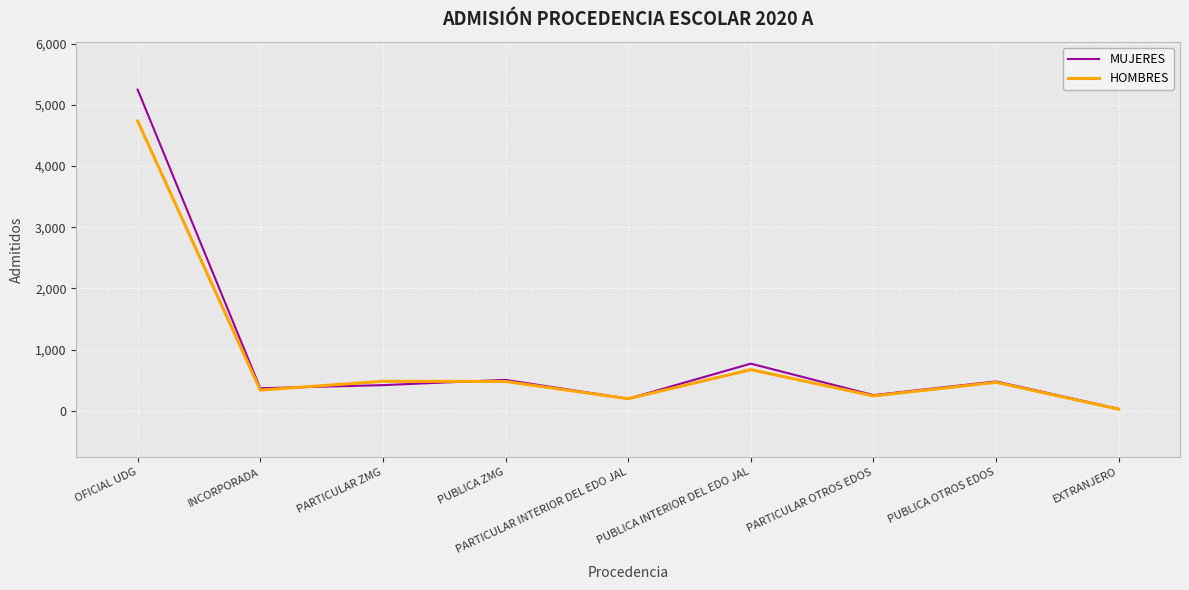

What is the sum of all MUJERES values?

8272